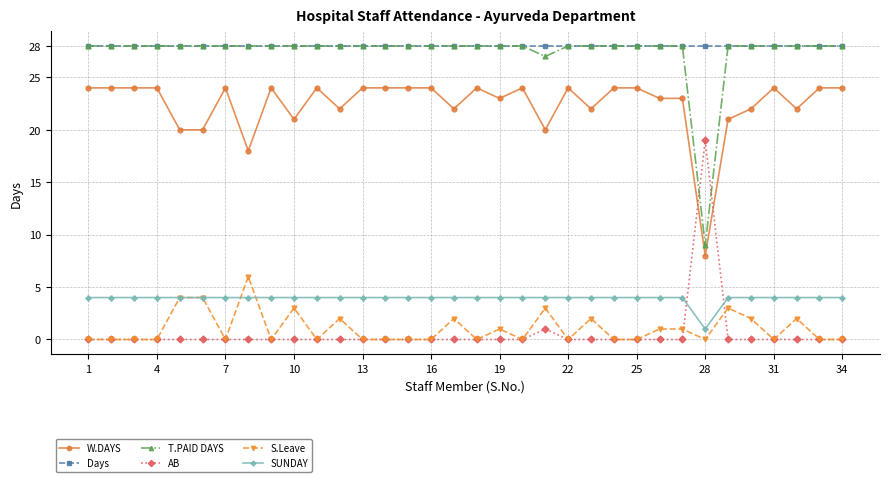

True or false: S.Leave has more than 2 interior local peaks.

True